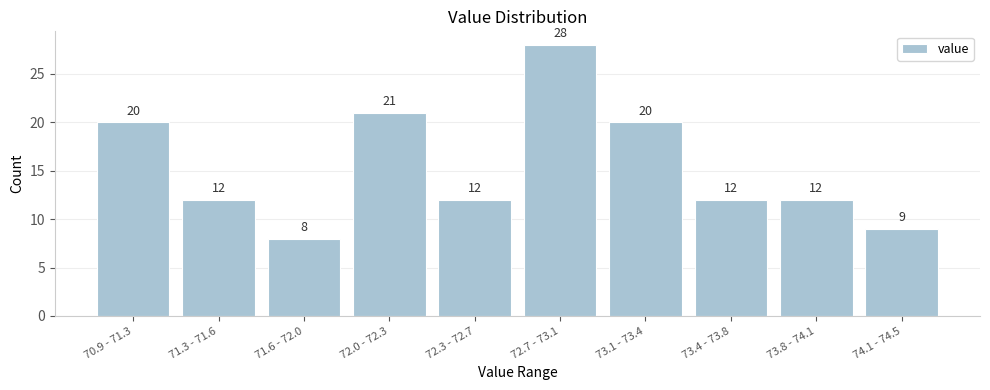

Reading right to left, what are all the values shown in this chart?

9	12	12	20	28	12	21	8	12	20